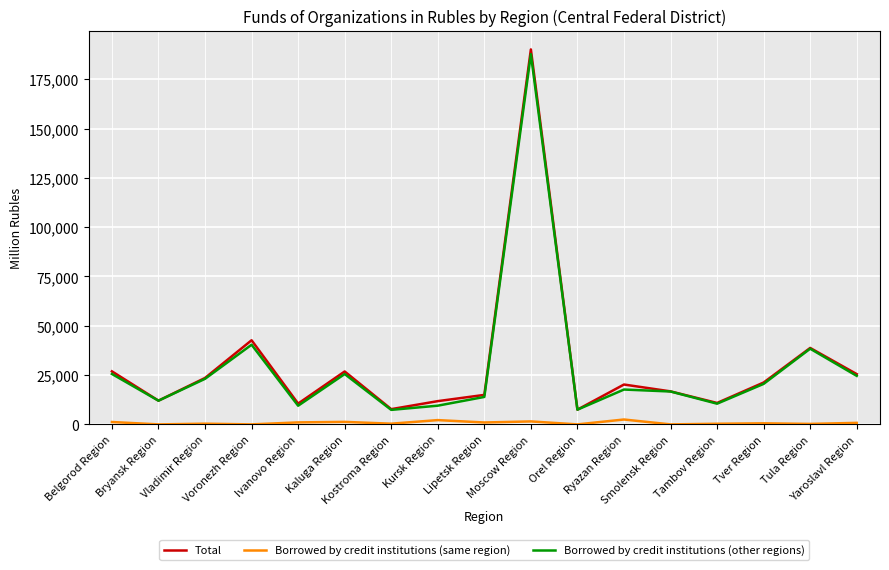

What are all the series names shown in the legend?

Total, Borrowed by credit institutions (same region), Borrowed by credit institutions (other regions)